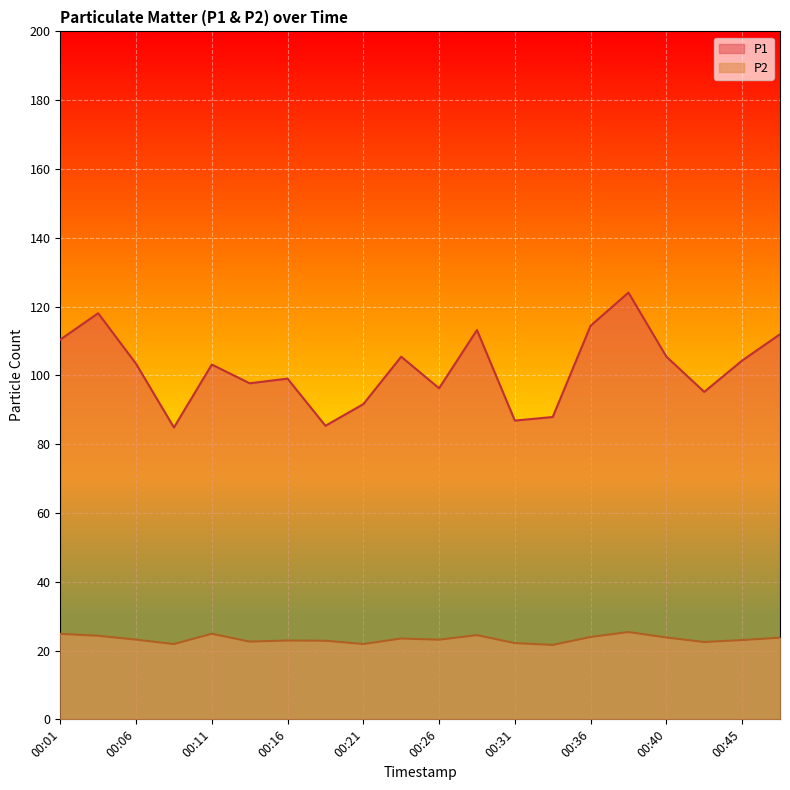

At which label does P2 reach its peak?

00:38